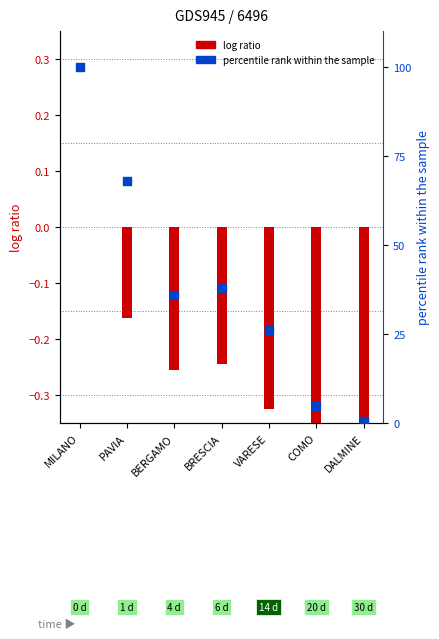

At how many categories does at least one series exceed 88?

1